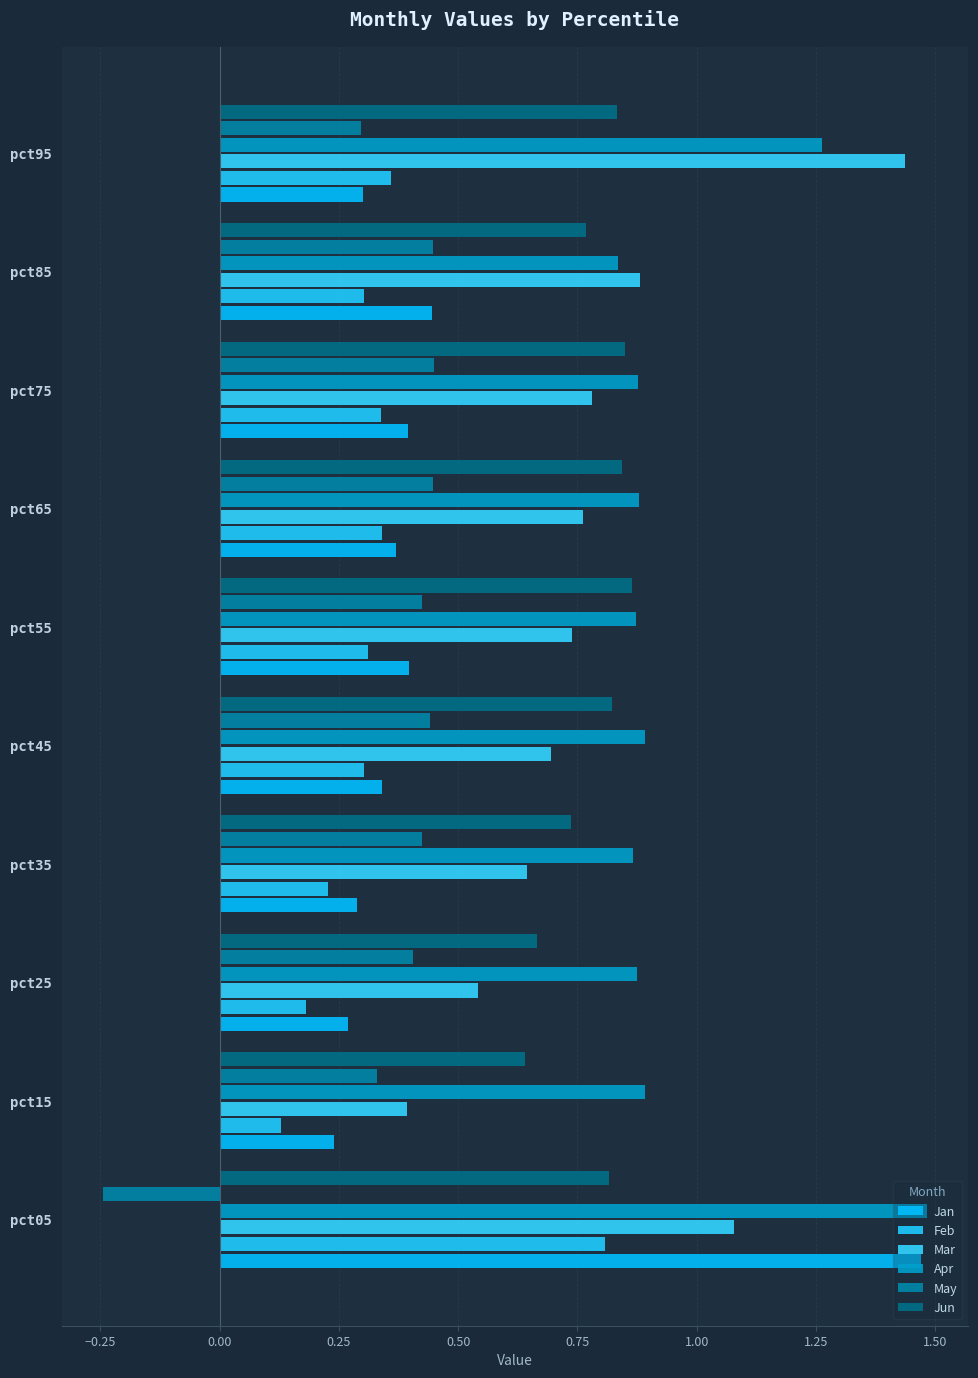

At which category is the sum across all series the highest?

pct05